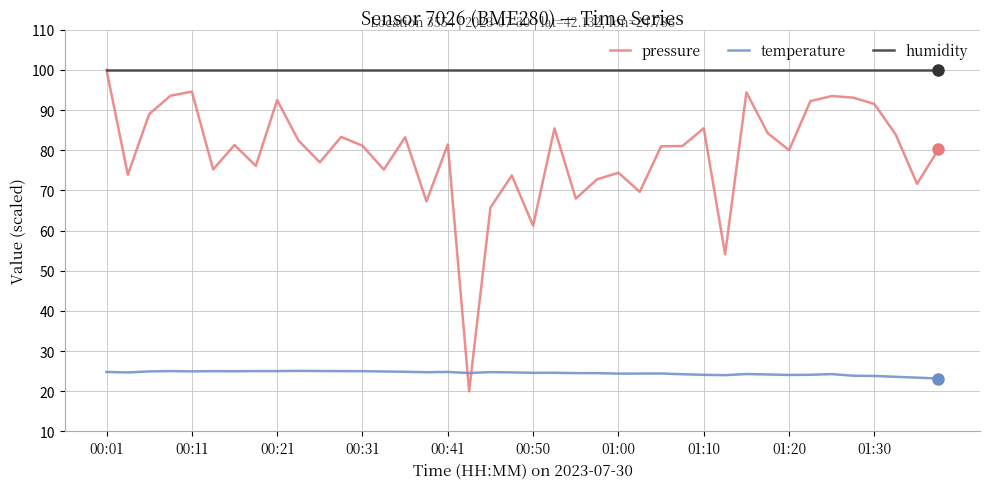

What is the maximum value shown in the chart?

100.0